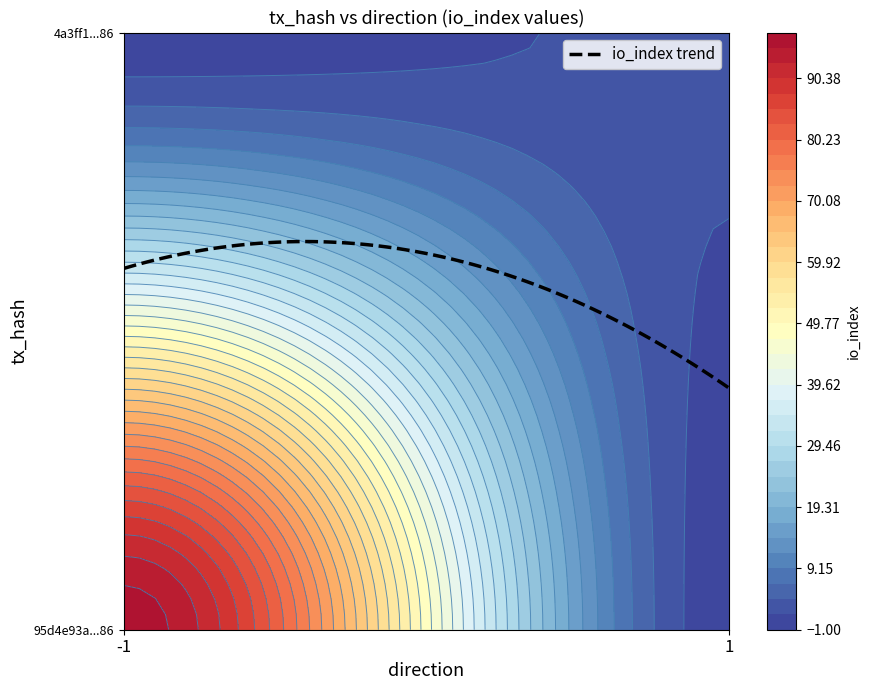

Rank the series at io_index from highest to lowest value.

95d4e93a208b93a9468c24c159f7cd720b84986, 4a3ff1ebb36c0aa66613d8913202c255de2cd86